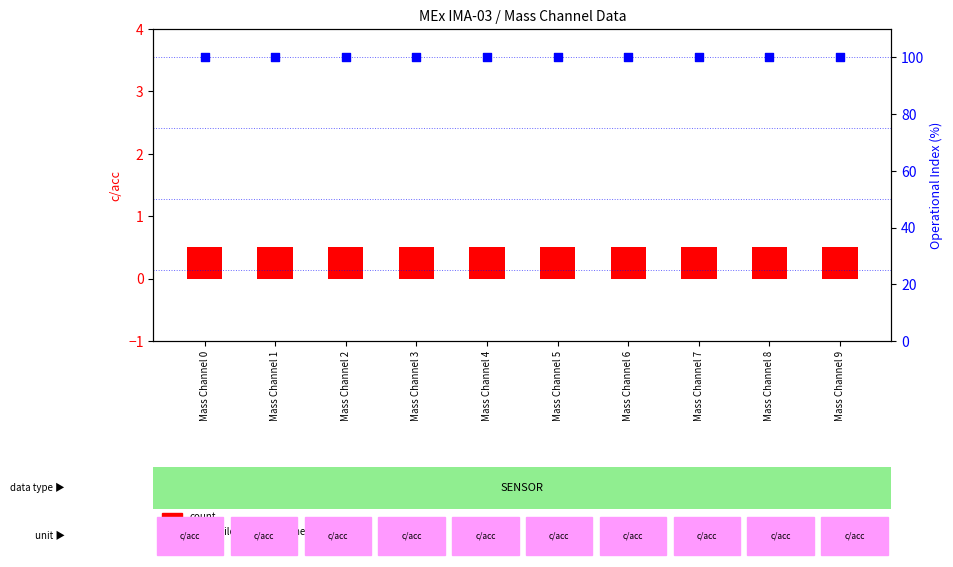

Is the value of percentile rank within the sample at Mass Channel 0 greater than the value of count at Mass Channel 0?

Yes